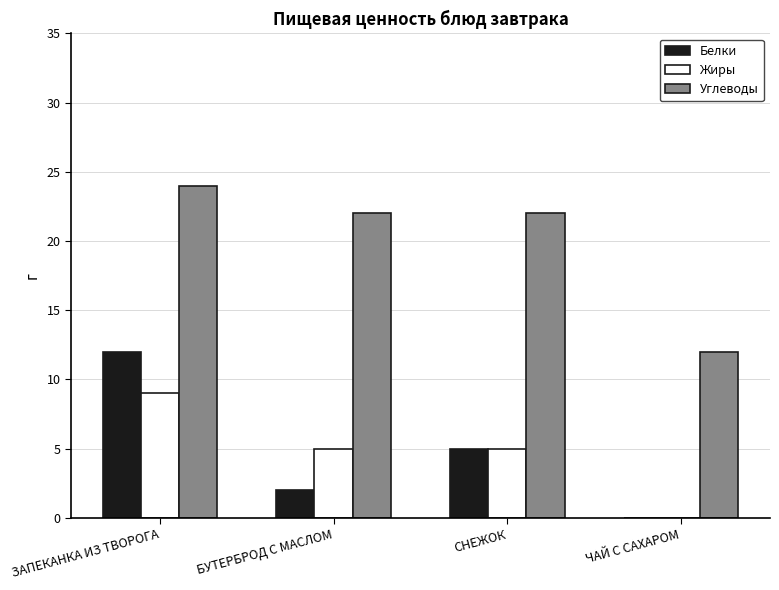

What is the sum of all Белки values?

19